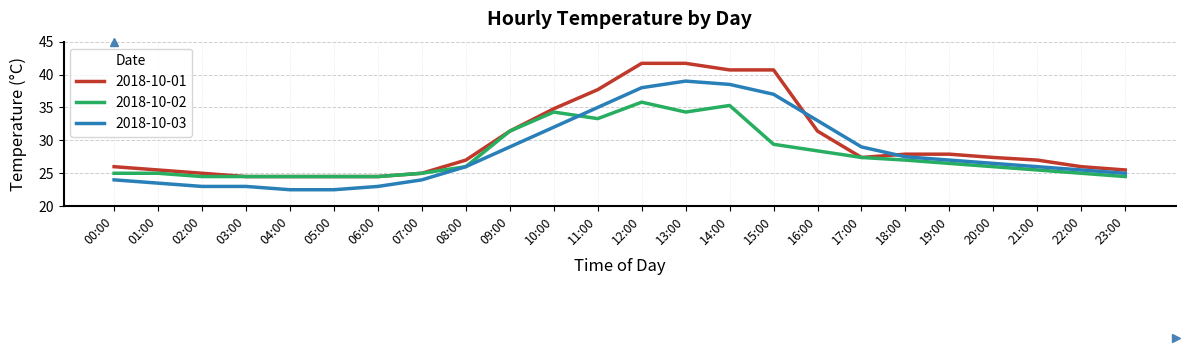

The 2018-10-02 series shows 35.3 at 14:00. True or false?

True